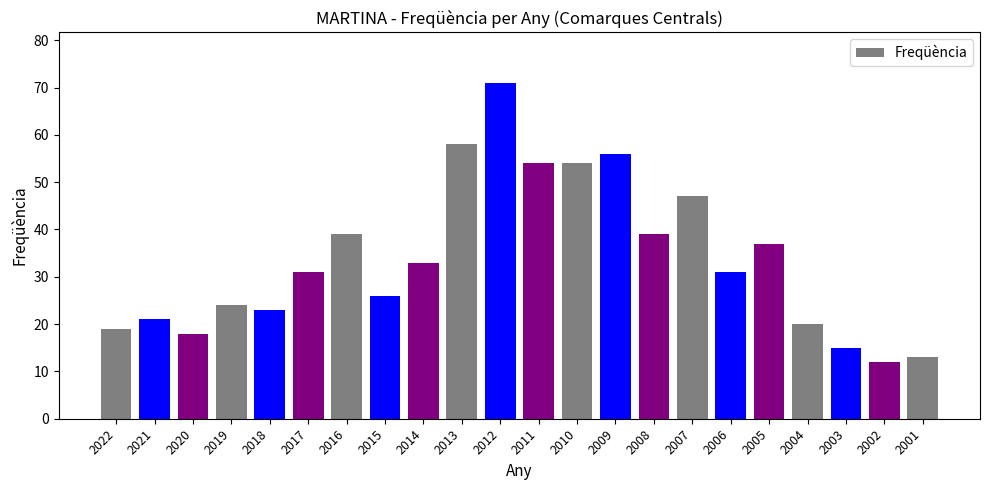

What is the value of the 18th bar from the left?

37